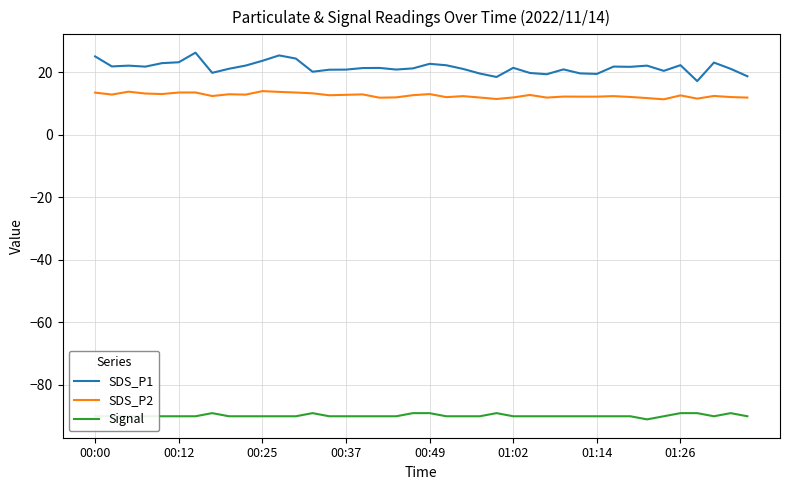

How many distinct data groups are displayed?

3